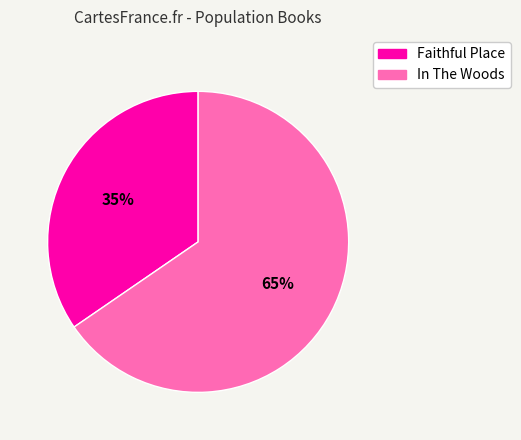

Is there any slice that represents more than half of the pie?

Yes